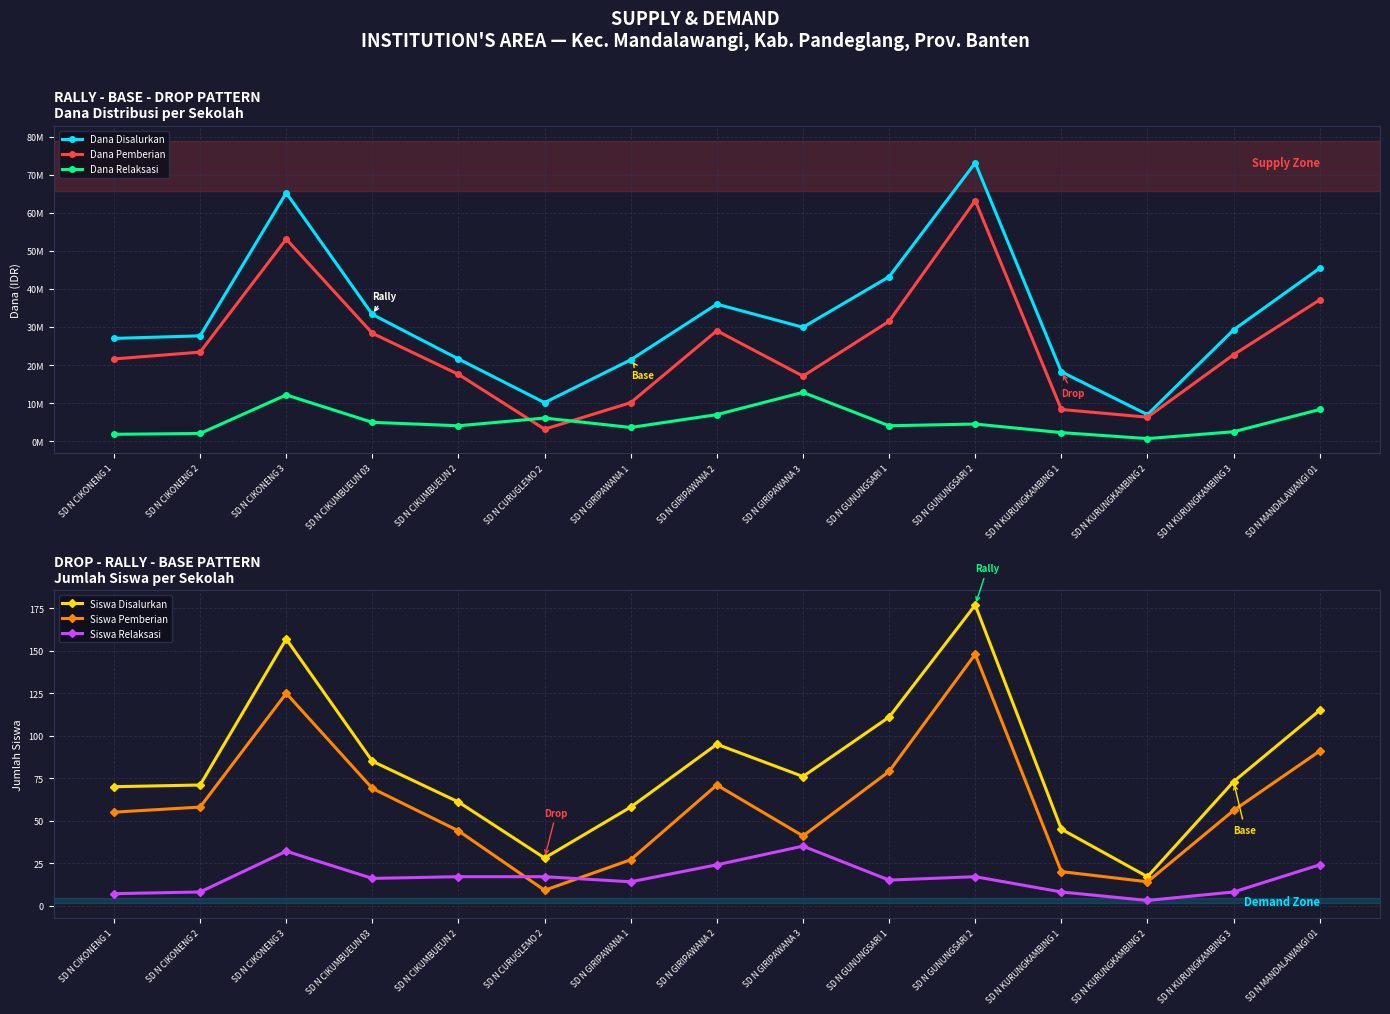

True or false: Dana Relaksasi and Siswa Pemberian intersect in this chart.

False